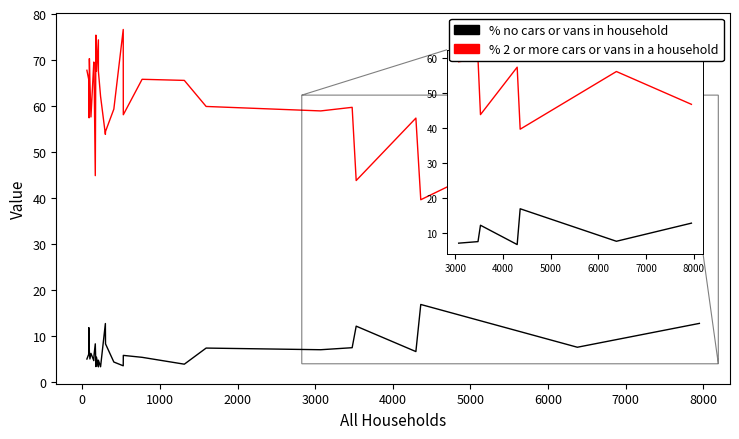

What is the sum of the % no cars or vans in household values at 22 and 14?

10.9